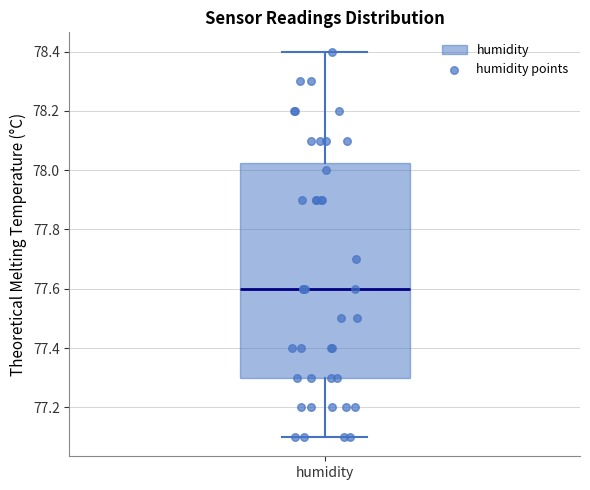

Read this box plot against the y-axis: the position of the median line, the range covered by the box, and the ends of both whiskers. The values are not printed on the chart, so give them approximately, as read against the axis.

median 77.60, box 77.30 to 78.02, whiskers 77.10 to 78.40